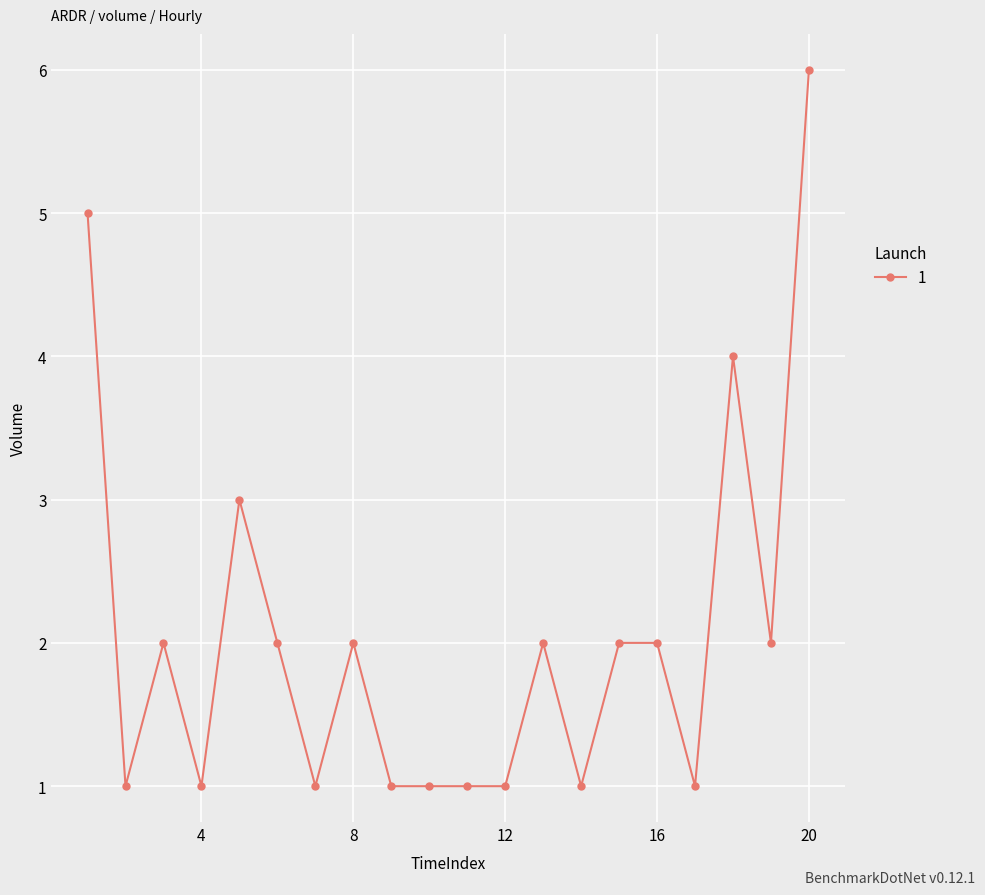

Reading right to left, what are all the values shown in this chart?

6	2	4	1	2	2	1	2	1	1	1	1	2	1	2	3	1	2	1	5